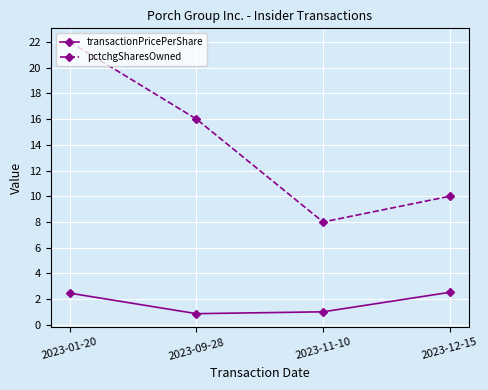

In transactionPricePerShare, how many points are lower than both neighbors (excluding endpoints)?

1